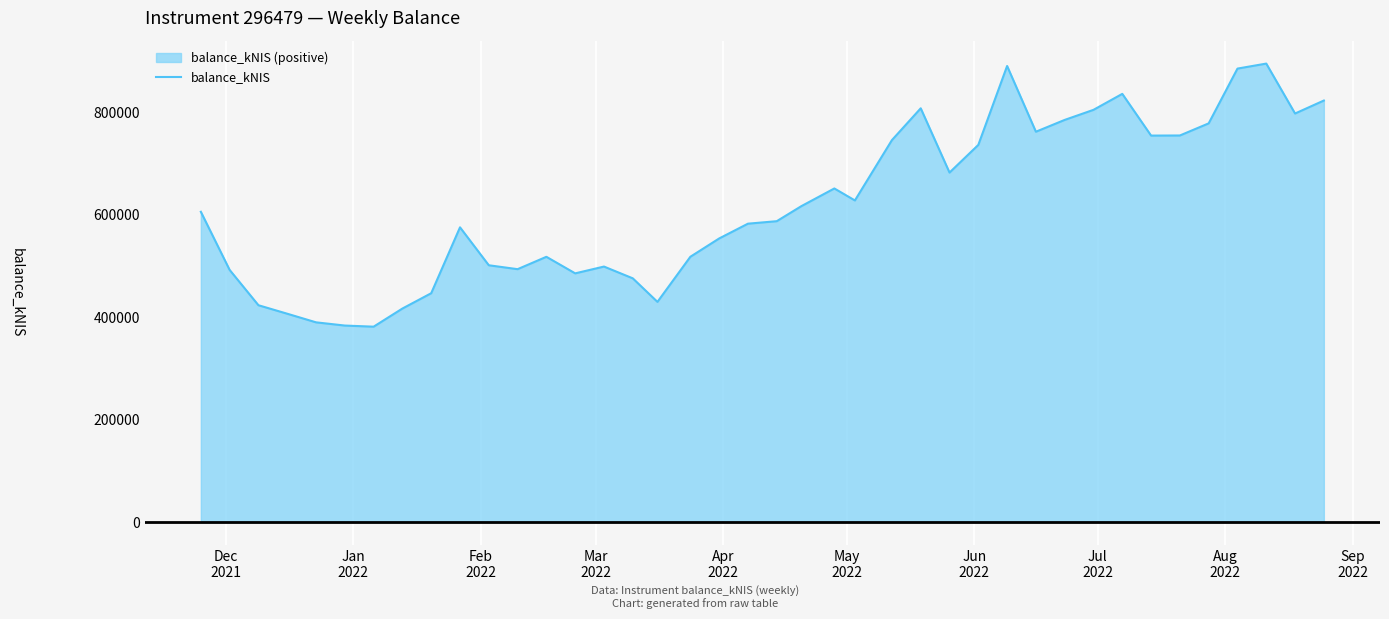

What is the maximum value shown in the chart?

894503.8